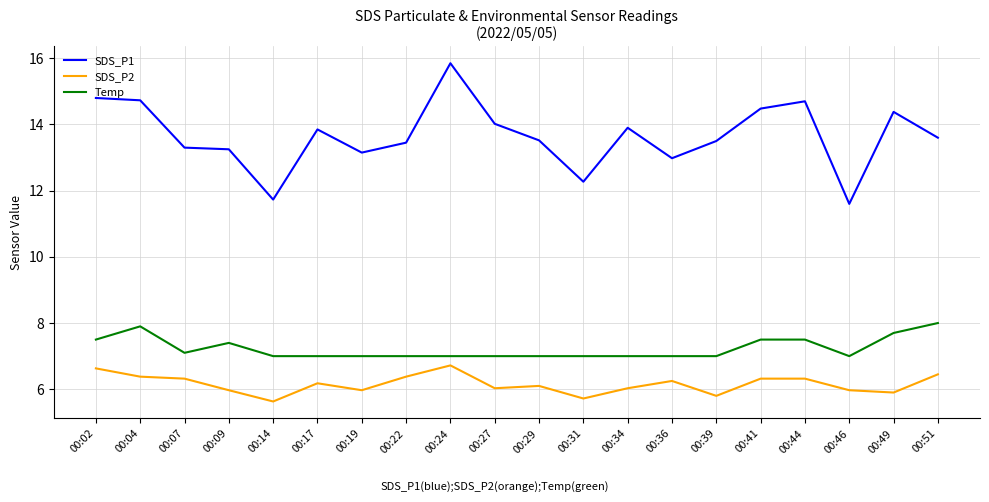

Which series has the widest spread of values?

SDS_P1